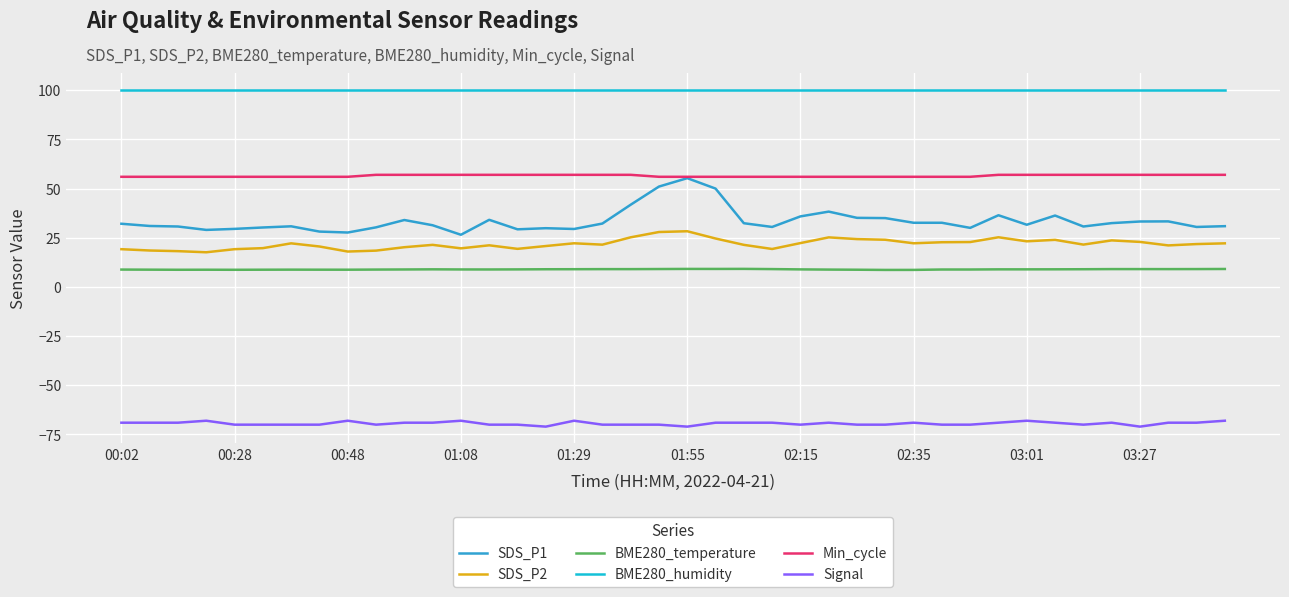

True or false: Signal and Min_cycle cross at least once.

False